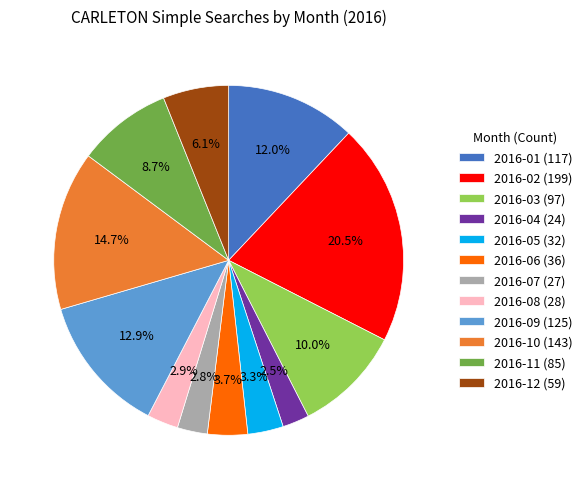

To the nearest percent, what is the difference between the 2016-11 and 2016-07 slice percentages?

6%